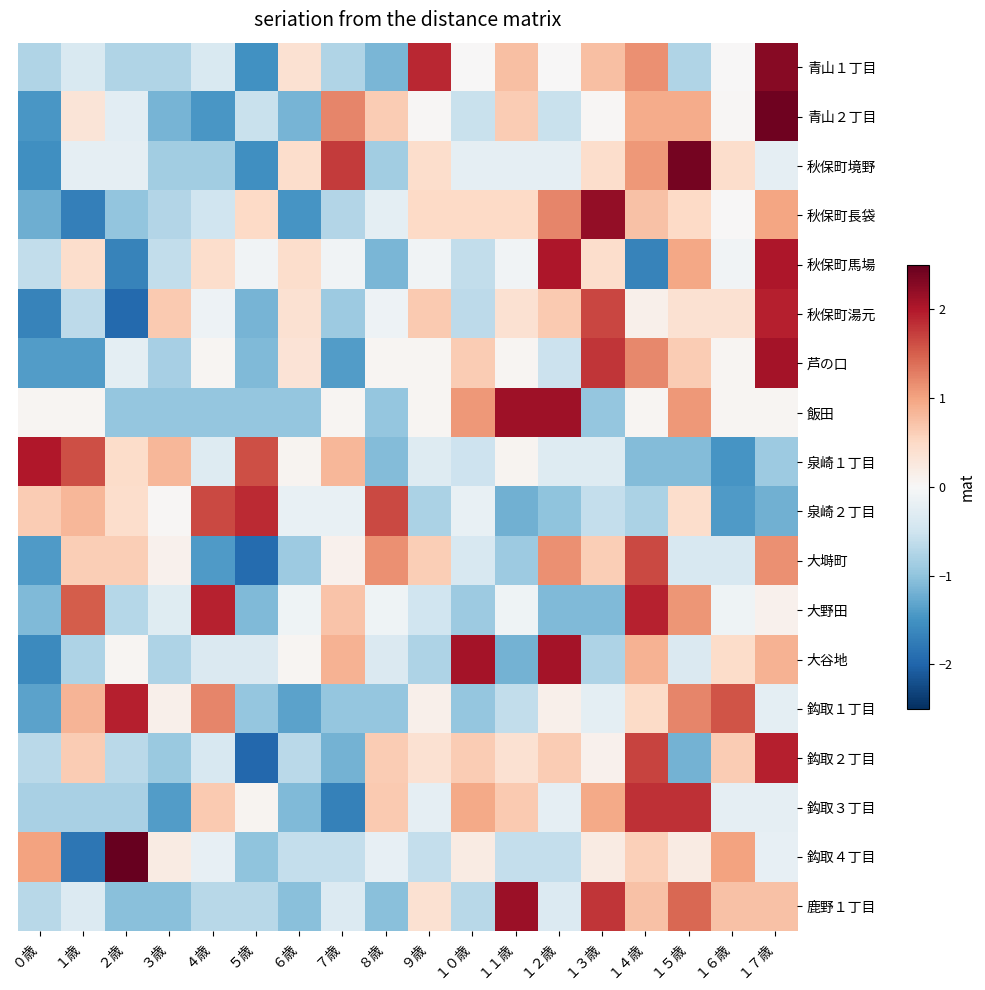

Reading left to right, list all the values displayed in this chart.

青山１丁目: ０歳=-0.8	１歳=-0.4	２歳=-0.8	３歳=-0.8	４歳=-0.4	５歳=-1.5	６歳=0.4	７歳=-0.8	８歳=-1.1	９歳=1.9	１０歳=0.0	１１歳=0.8	１２歳=0.0	１３歳=0.8	１４歳=1.1	１５歳=-0.8	１６歳=0.0	１７歳=2.3
青山２丁目: ０歳=-1.5	１歳=0.3	２歳=-0.3	３歳=-1.2	４歳=-1.5	５歳=-0.6	６歳=-1.2	７歳=1.2	８歳=0.6	９歳=0.0	１０歳=-0.6	１１歳=0.6	１２歳=-0.6	１３歳=0.0	１４歳=0.9	１５歳=0.9	１６歳=0.0	１７歳=2.4
秋保町境野: ０歳=-1.5	１歳=-0.2	２歳=-0.2	３歳=-0.9	４歳=-0.9	５歳=-1.5	６歳=0.4	７歳=1.7	８歳=-0.9	９歳=0.4	１０歳=-0.2	１１歳=-0.2	１２歳=-0.2	１３歳=0.4	１４歳=1.1	１５歳=2.4	１６歳=0.4	１７歳=-0.2
秋保町長袋: ０歳=-1.2	１歳=-1.7	２歳=-1.0	３歳=-0.7	４歳=-0.5	５歳=0.5	６歳=-1.5	７歳=-0.7	８歳=-0.2	９歳=0.5	１０歳=0.5	１１歳=0.5	１２歳=1.2	１３歳=2.2	１４歳=0.7	１５歳=0.5	１６歳=0.0	１７歳=1.0
秋保町馬場: ０歳=-0.6	１歳=0.4	２歳=-1.7	３歳=-0.6	４歳=0.4	５歳=-0.1	６歳=0.4	７歳=-0.1	８歳=-1.1	９歳=-0.1	１０歳=-0.6	１１歳=-0.1	１２歳=2.0	１３歳=0.4	１４歳=-1.7	１５歳=1.0	１６歳=-0.1	１７歳=2.0
秋保町湯元: ０歳=-1.7	１歳=-0.6	２歳=-1.9	３歳=0.6	４歳=-0.1	５歳=-1.2	６歳=0.4	７歳=-0.9	８歳=-0.1	９歳=0.6	１０歳=-0.6	１１歳=0.4	１２歳=0.6	１３歳=1.7	１４歳=0.1	１５歳=0.4	１６歳=0.4	１７歳=1.9
芦の口: ０歳=-1.4	１歳=-1.4	２歳=-0.2	３歳=-0.8	４歳=0.0	５歳=-1.1	６歳=0.3	７歳=-1.4	８歳=0.0	９歳=0.0	１０歳=0.6	１１歳=0.0	１２歳=-0.5	１３歳=1.8	１４歳=1.2	１５歳=0.6	１６歳=0.0	１７歳=2.1
飯田: ０歳=0.1	１歳=0.1	２歳=-1.0	３歳=-1.0	４歳=-1.0	５歳=-1.0	６歳=-1.0	７歳=0.1	８歳=-1.0	９歳=0.1	１０歳=1.1	１１歳=2.1	１２歳=2.1	１３歳=-1.0	１４歳=0.1	１５歳=1.1	１６歳=0.1	１７歳=0.1
泉崎１丁目: ０歳=2.0	１歳=1.6	２歳=0.4	３歳=0.8	４歳=-0.3	５歳=1.6	６歳=0.1	７歳=0.8	８歳=-1.1	９歳=-0.3	１０歳=-0.5	１１歳=0.1	１２歳=-0.3	１３歳=-0.3	１４歳=-1.1	１５歳=-1.1	１６歳=-1.5	１７歳=-0.9
泉崎２丁目: ０歳=0.6	１歳=0.8	２歳=0.4	３歳=0.0	４歳=1.7	５歳=1.9	６歳=-0.2	７歳=-0.2	８歳=1.7	９歳=-0.8	１０歳=-0.2	１１歳=-1.2	１２歳=-1.0	１３歳=-0.6	１４歳=-0.8	１５歳=0.4	１６歳=-1.4	１７歳=-1.2
大塒町: ０歳=-1.4	１歳=0.6	２歳=0.6	３歳=0.1	４歳=-1.4	５歳=-1.9	６歳=-0.9	７歳=0.1	８歳=1.1	９歳=0.6	１０歳=-0.4	１１歳=-0.9	１２歳=1.1	１３歳=0.6	１４歳=1.6	１５歳=-0.4	１６歳=-0.4	１７歳=1.1
大野田: ０歳=-1.1	１歳=1.5	２歳=-0.7	３歳=-0.3	４歳=1.9	５歳=-1.1	６歳=-0.1	７歳=0.7	８歳=-0.1	９歳=-0.5	１０歳=-0.9	１１歳=-0.1	１２歳=-1.1	１３歳=-1.1	１４歳=1.9	１５歳=1.1	１６歳=-0.1	１７歳=0.1
大谷地: ０歳=-1.6	１歳=-0.8	２歳=0.0	３歳=-0.8	４歳=-0.4	５歳=-0.4	６歳=0.0	７歳=0.9	８歳=-0.4	９歳=-0.8	１０歳=2.1	１１歳=-1.2	１２歳=2.1	１３歳=-0.8	１４歳=0.9	１５歳=-0.4	１６歳=0.5	１７歳=0.9
鈎取１丁目: ０歳=-1.3	１歳=0.8	２歳=1.9	３歳=0.1	４歳=1.2	５歳=-1.0	６歳=-1.3	７歳=-1.0	８歳=-1.0	９歳=0.1	１０歳=-1.0	１１歳=-0.6	１２歳=0.1	１３歳=-0.2	１４歳=0.5	１５歳=1.2	１６歳=1.6	１７歳=-0.2
鈎取２丁目: ０歳=-0.7	１歳=0.6	２歳=-0.7	３歳=-0.9	４歳=-0.4	５歳=-2.0	６歳=-0.7	７歳=-1.2	８歳=0.6	９歳=0.4	１０歳=0.6	１１歳=0.4	１２歳=0.6	１３歳=0.1	１４歳=1.7	１５歳=-1.2	１６歳=0.6	１７歳=1.9
鈎取３丁目: ０歳=-0.8	１歳=-0.8	２歳=-0.8	３歳=-1.4	４歳=0.7	５歳=0.1	６歳=-1.1	７歳=-1.7	８歳=0.7	９歳=-0.2	１０歳=0.9	１１歳=0.7	１２歳=-0.2	１３歳=0.9	１４歳=1.8	１５歳=1.8	１６歳=-0.2	１７歳=-0.2
鈎取４丁目: ０歳=1.0	１歳=-1.8	２歳=3.0	３歳=0.2	４歳=-0.2	５歳=-1.0	６歳=-0.6	７歳=-0.6	８歳=-0.2	９歳=-0.6	１０歳=0.2	１１歳=-0.6	１２歳=-0.6	１３歳=0.2	１４歳=0.6	１５歳=0.2	１６歳=1.0	１７歳=-0.2
鹿野１丁目: ０歳=-0.7	１歳=-0.3	２歳=-1.0	３歳=-1.0	４歳=-0.7	５歳=-0.7	６歳=-1.0	７歳=-0.3	８歳=-1.0	９歳=0.4	１０歳=-0.7	１１歳=2.1	１２歳=-0.3	１３歳=1.8	１４歳=0.7	１５歳=1.4	１６歳=0.7	１７歳=0.7